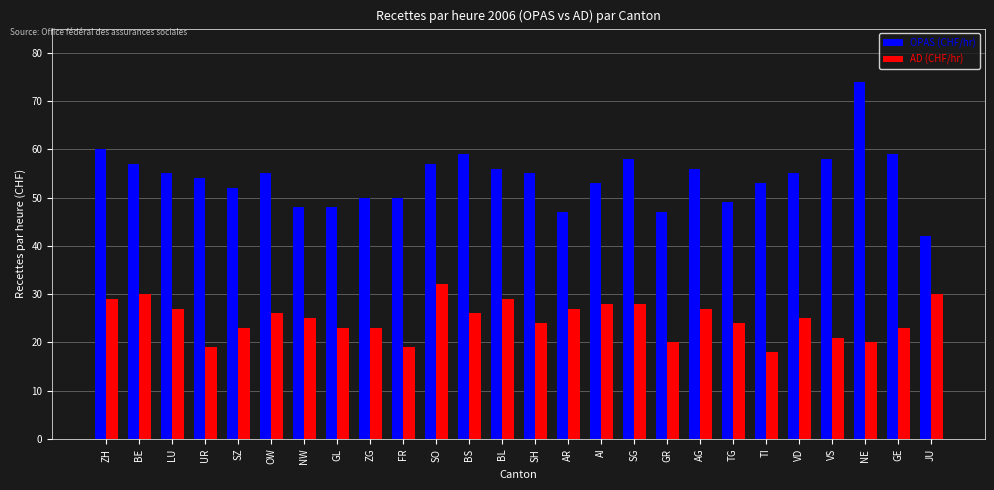

What is the sum of all OPAS (CHF/hr) values?

1407